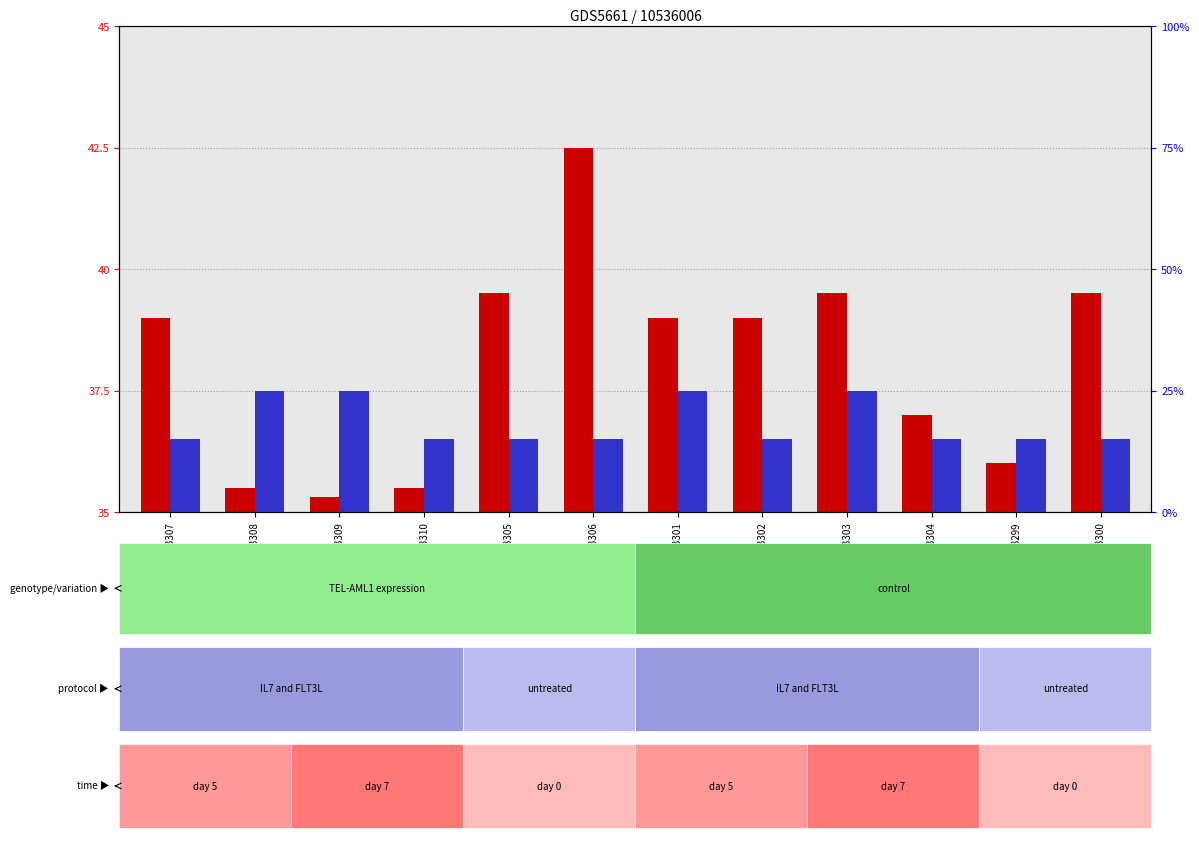

Which series has the largest total across all categories?

count